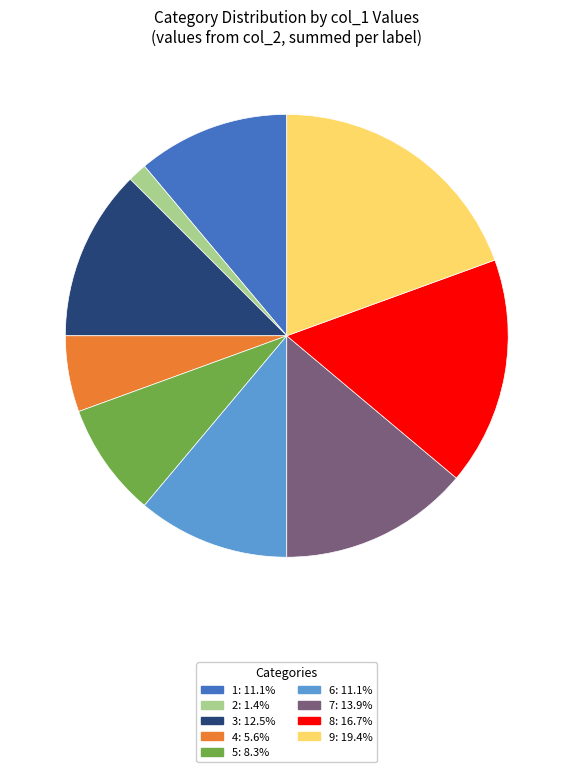

Is there any slice that represents more than half of the pie?

No